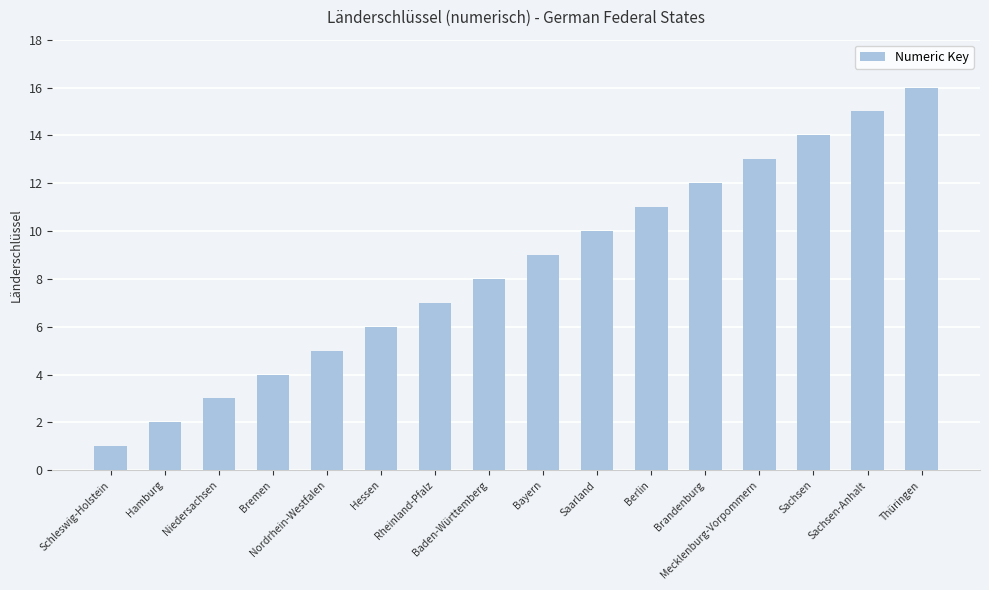

At which category does the chart reach its minimum across all series?

Schleswig-Holstein